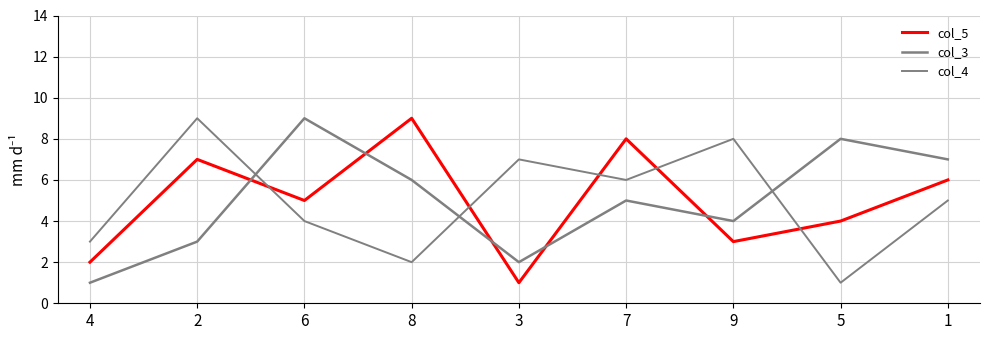

How many categories are shown in the chart?

9